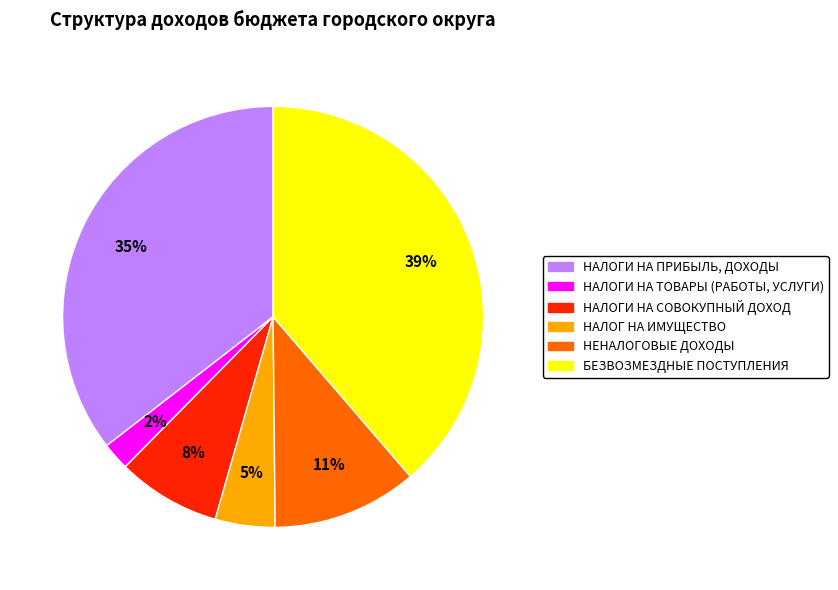

Which slice is the smallest?

НАЛОГИ НА ТОВАРЫ (РАБОТЫ, УСЛУГИ)